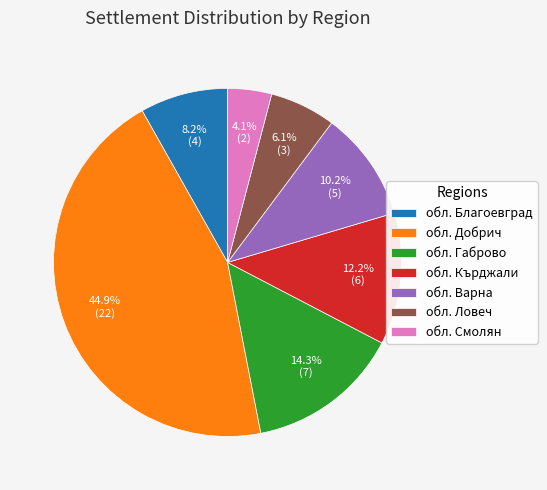

To the nearest percent, what is the average slice percentage?

14%